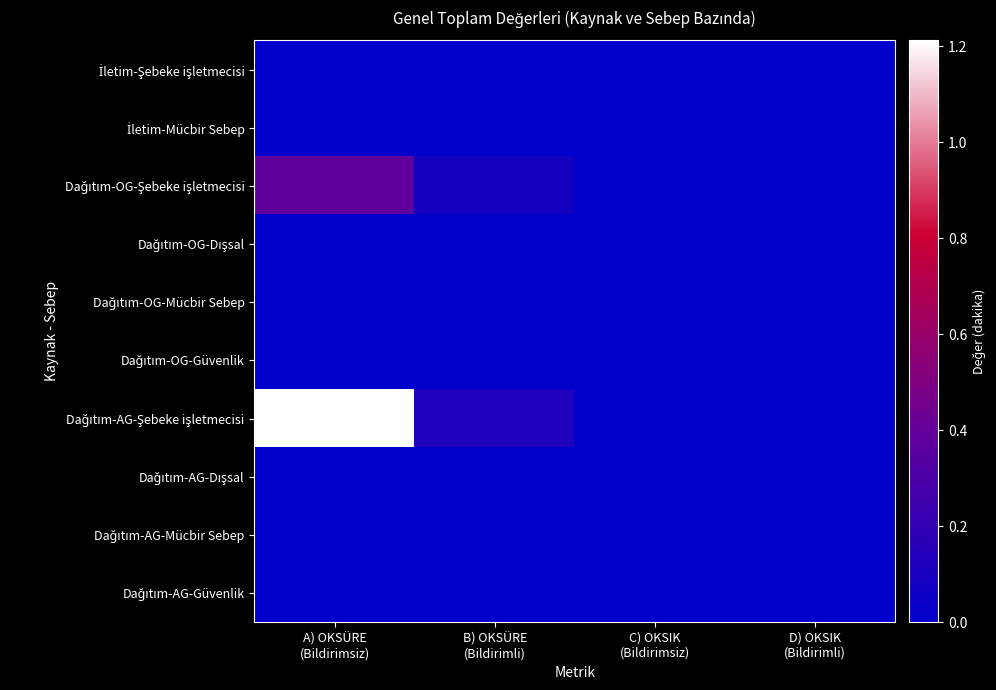

How many series are shown in this chart?

10